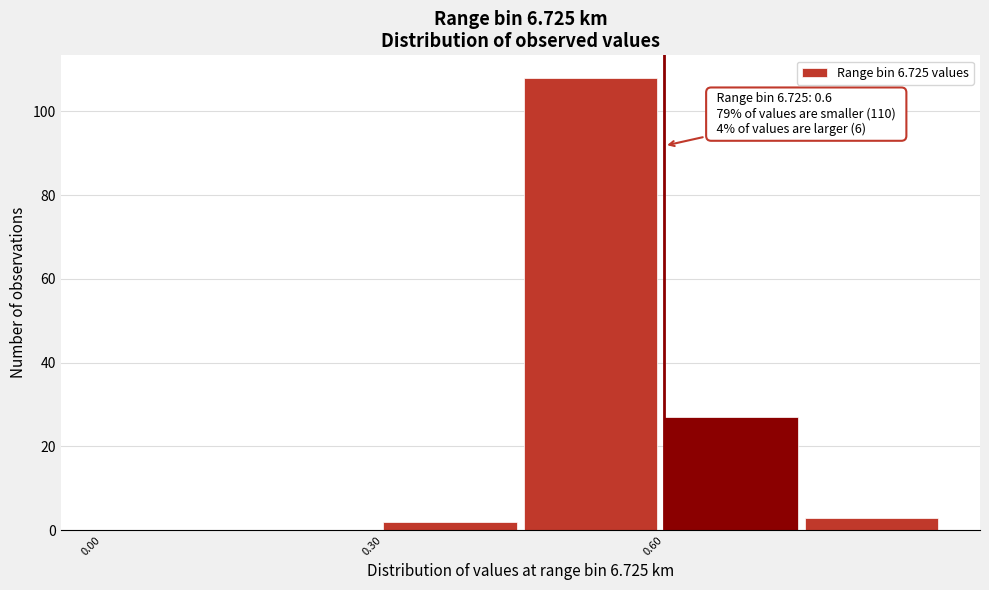

Read against the x-axis, roughly where is the centre of the tallest bar?

0.50